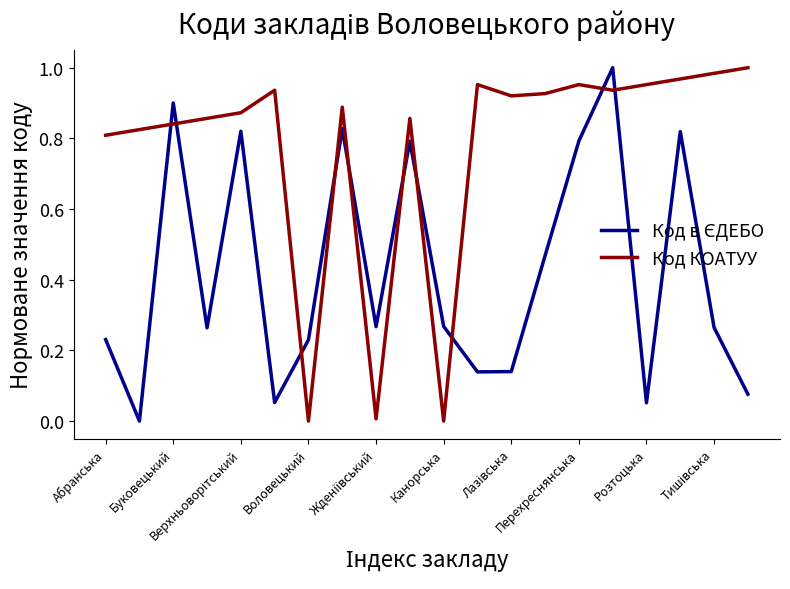

Which series has the largest total across all categories?

Код КОАТУУ